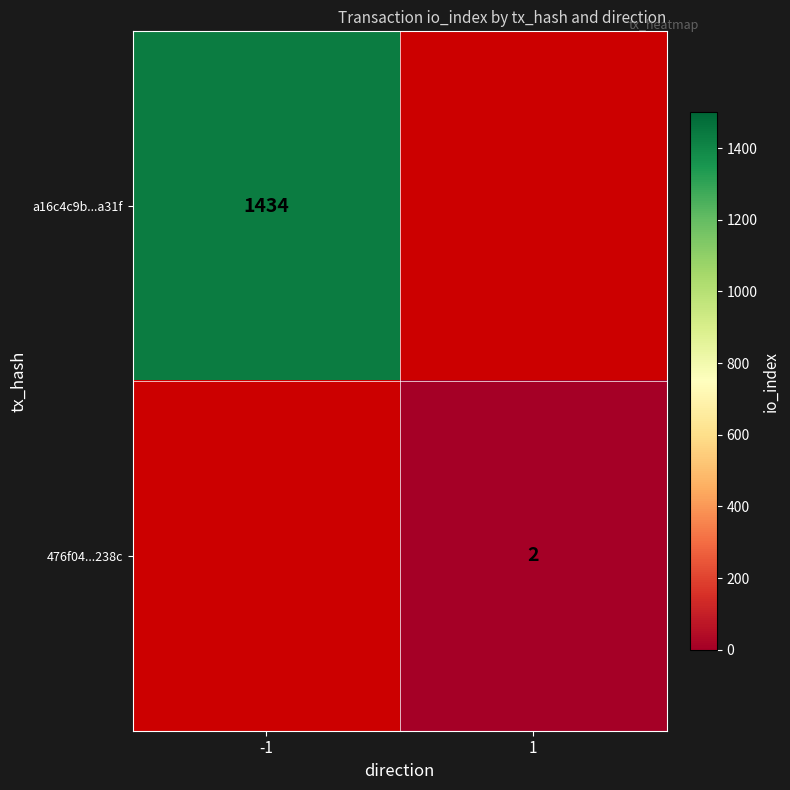

Which category has the highest value across all series?

-1